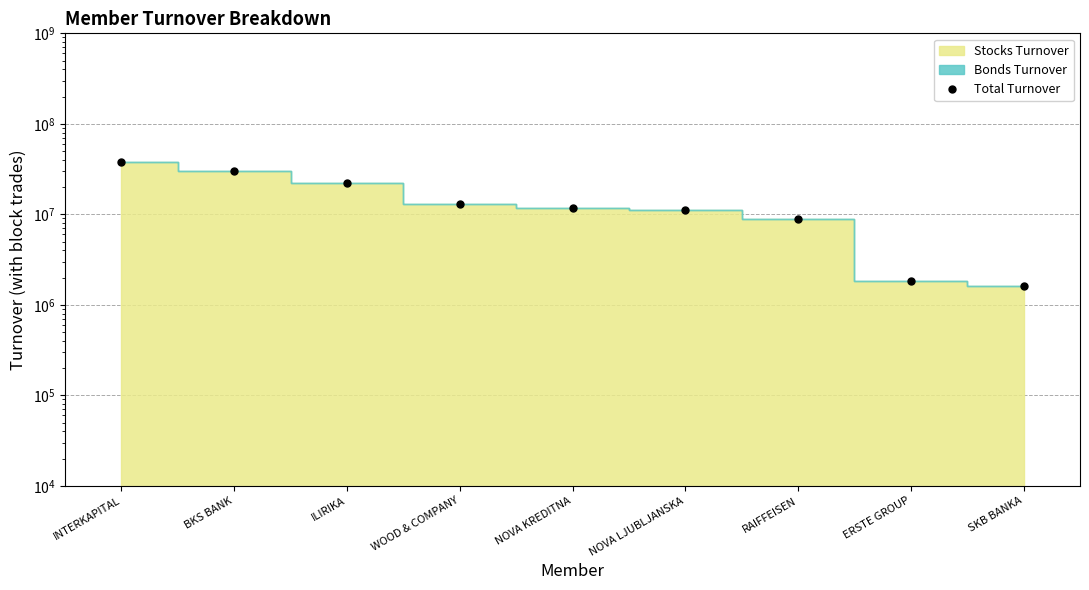

Does the chart have visible grid lines?

Yes